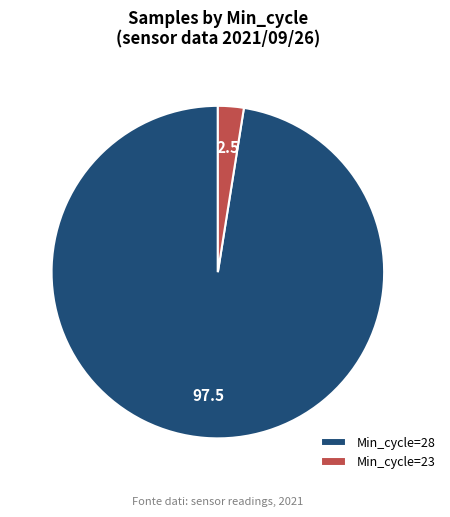

Between Min_cycle=23 and Min_cycle=28, which is larger?

Min_cycle=28